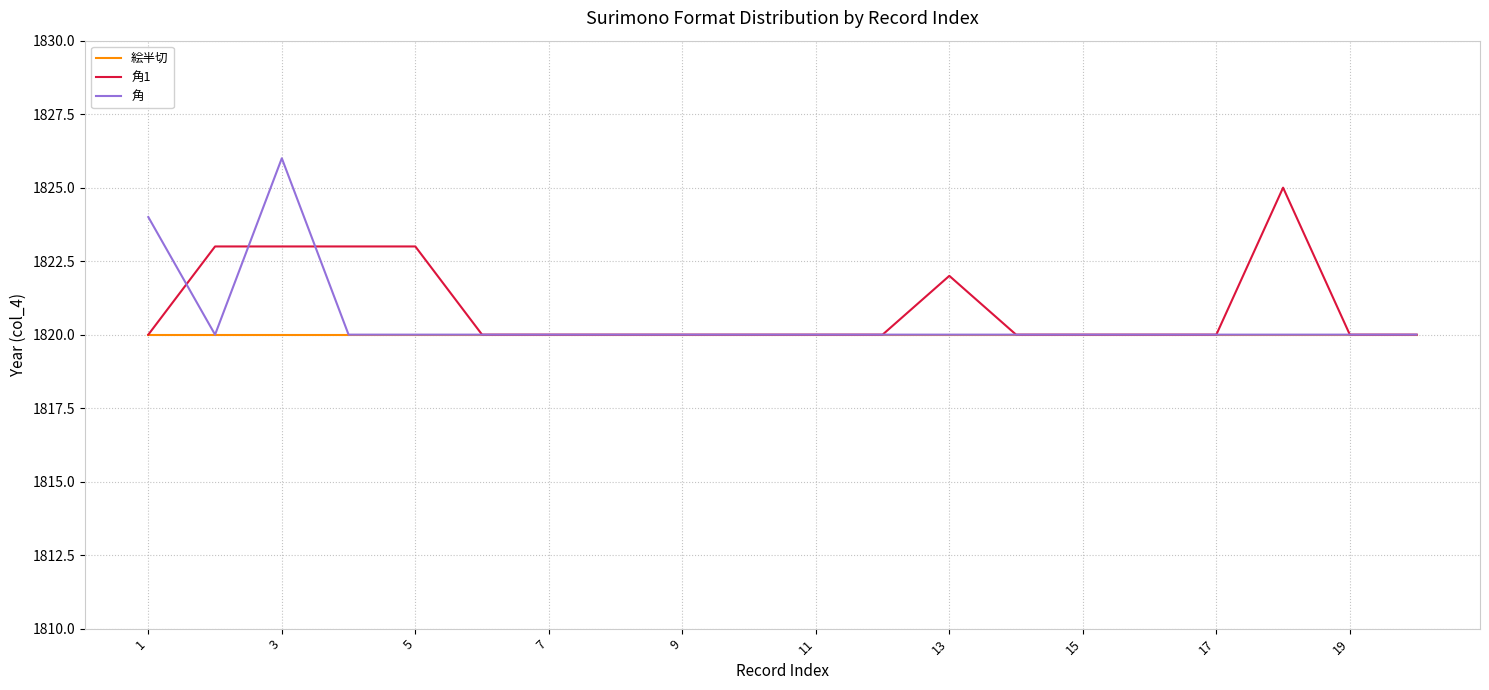

Which series has the widest spread of values?

角